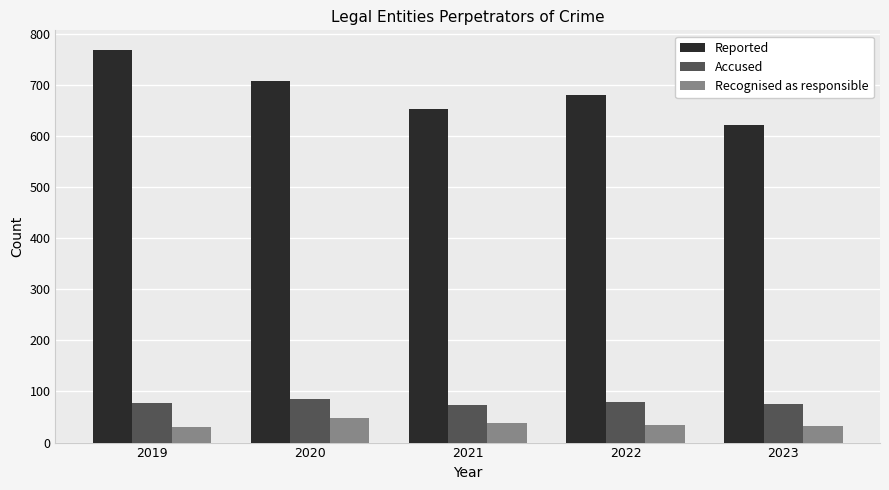

What is the average value of the Recognised as responsible series?

37